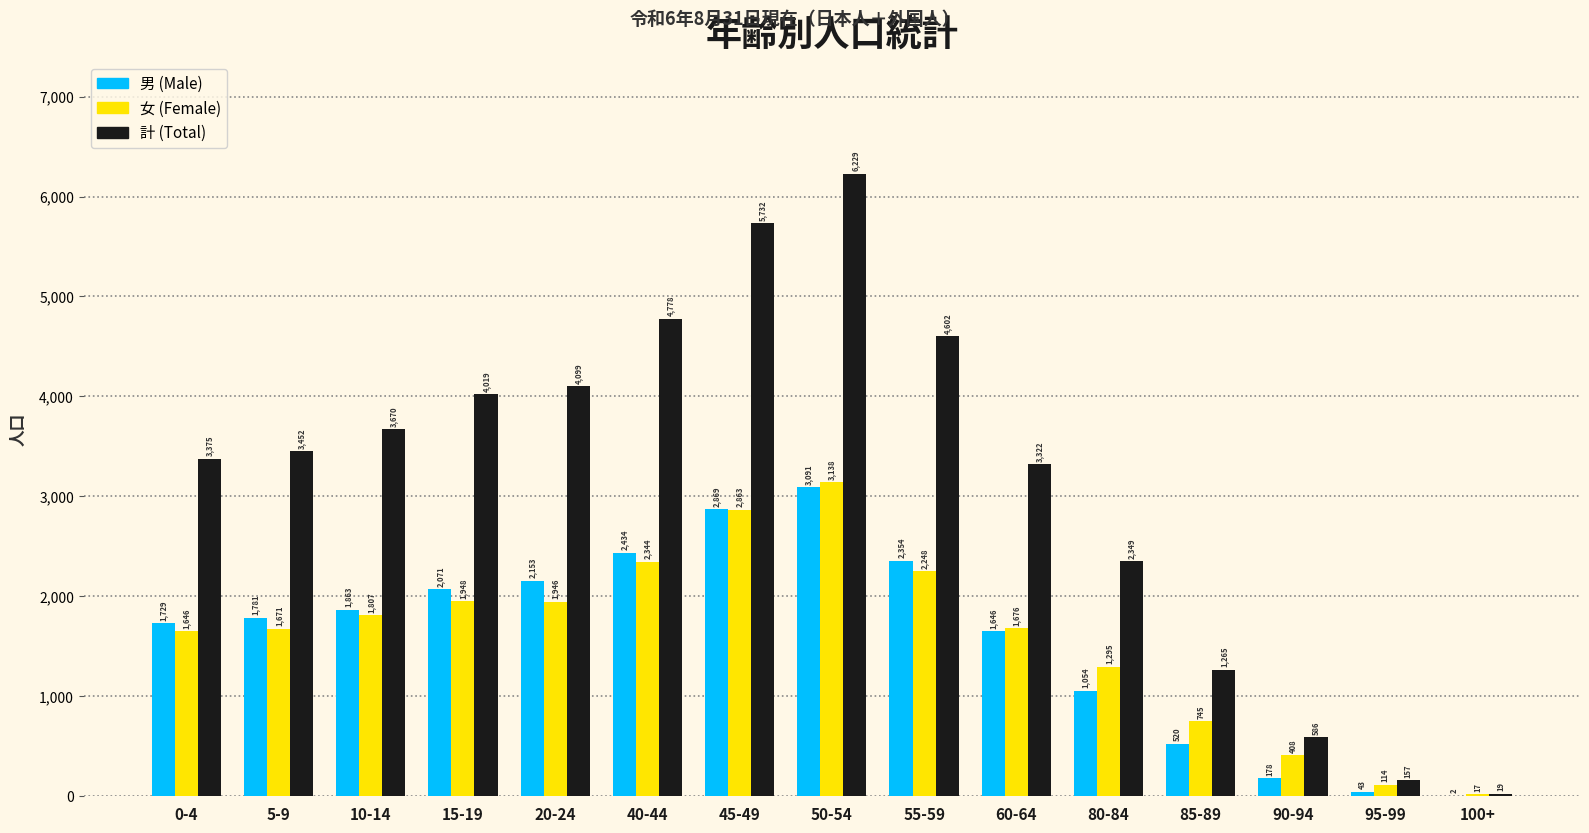

Is the value of 計 (Total) at 5-9 greater than the value of 女 (Female) at 60-64?

Yes